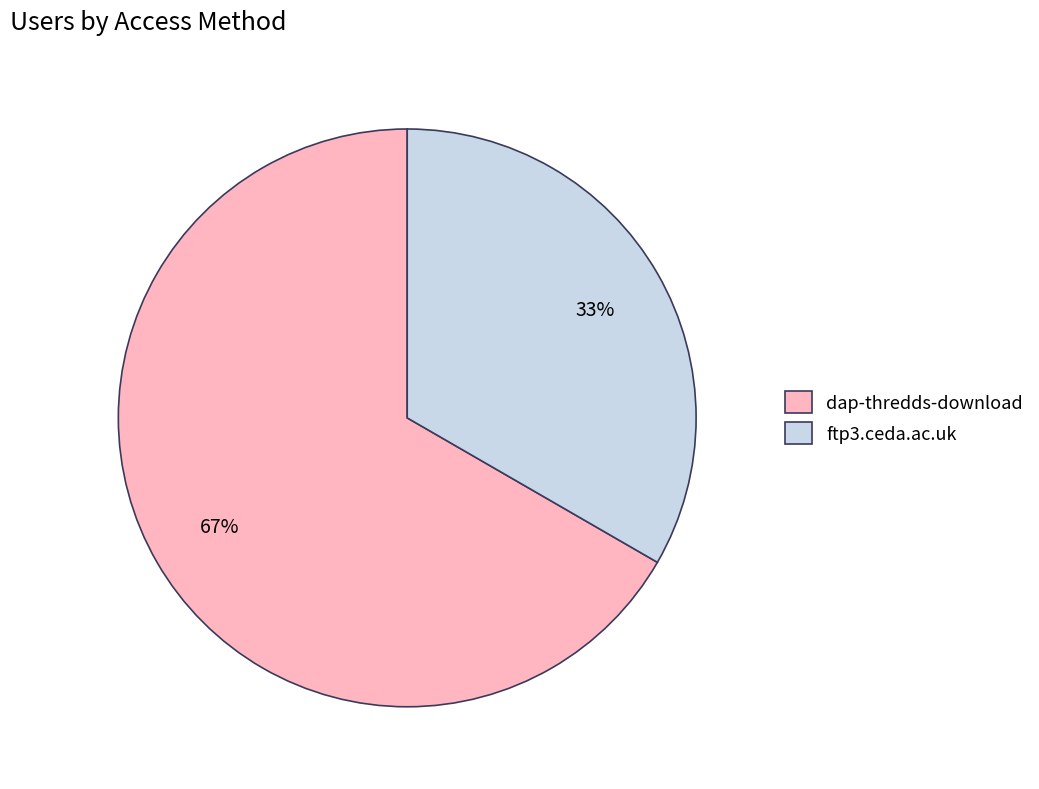

What is the ratio of the value at ftp3.ceda.ac.uk to the value at dap-thredds-download?

0.5